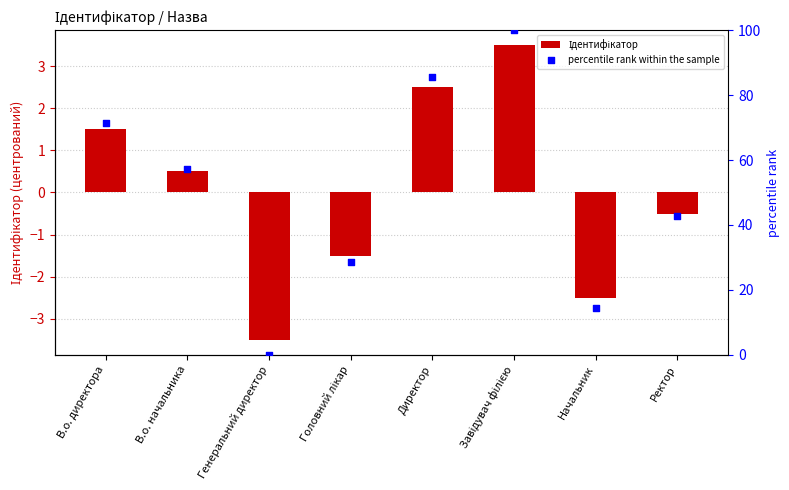

What are all the series names shown in the legend?

Ідентифікатор, percentile rank within the sample